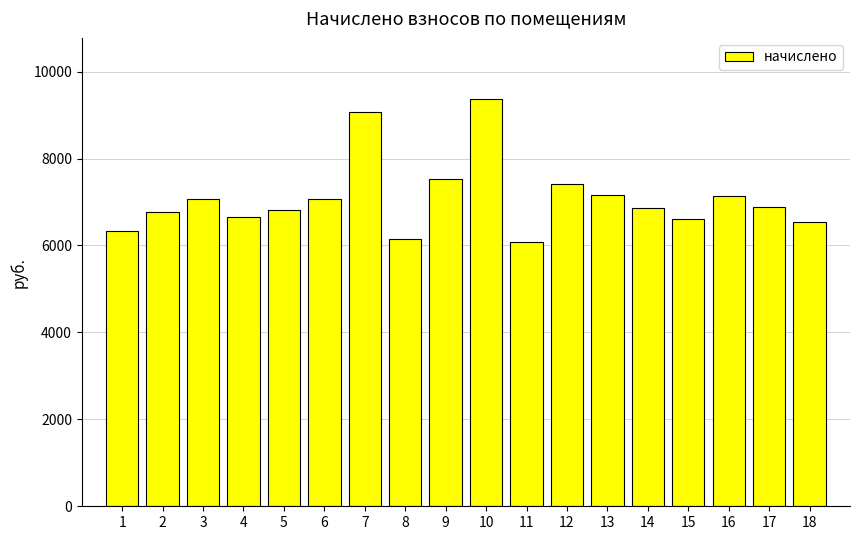

How many series are shown in this chart?

1